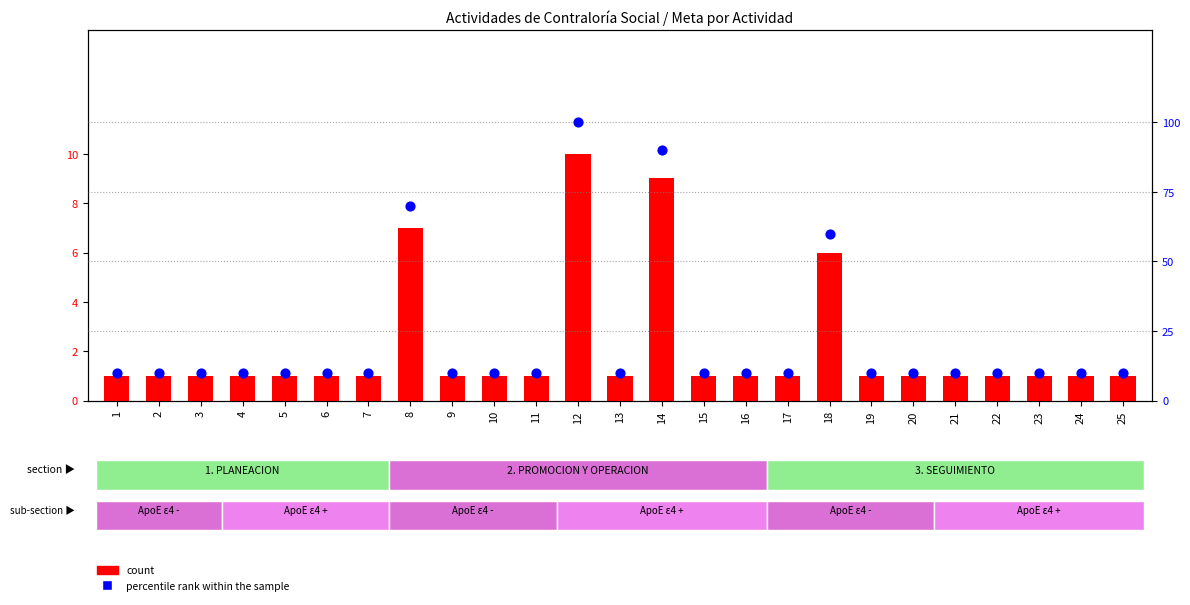

Which series contains the lowest Y value?

count